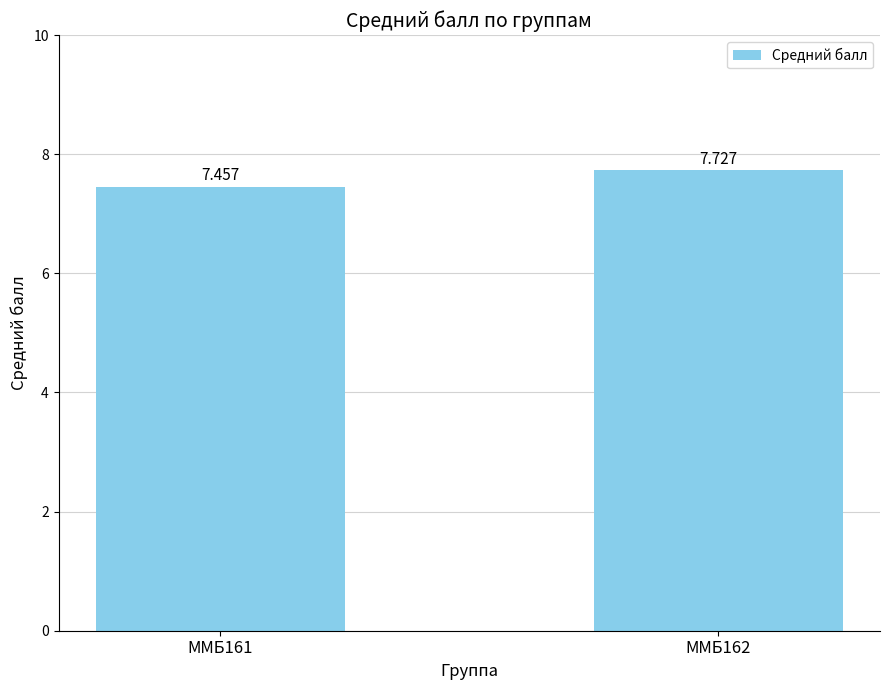

Is it true that the value at ММБ161 is 12.8?

False